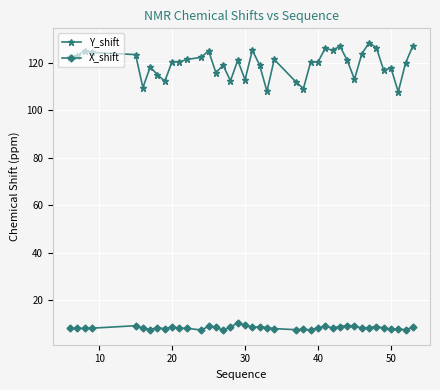

What are all the series names shown in the legend?

Y_shift, X_shift